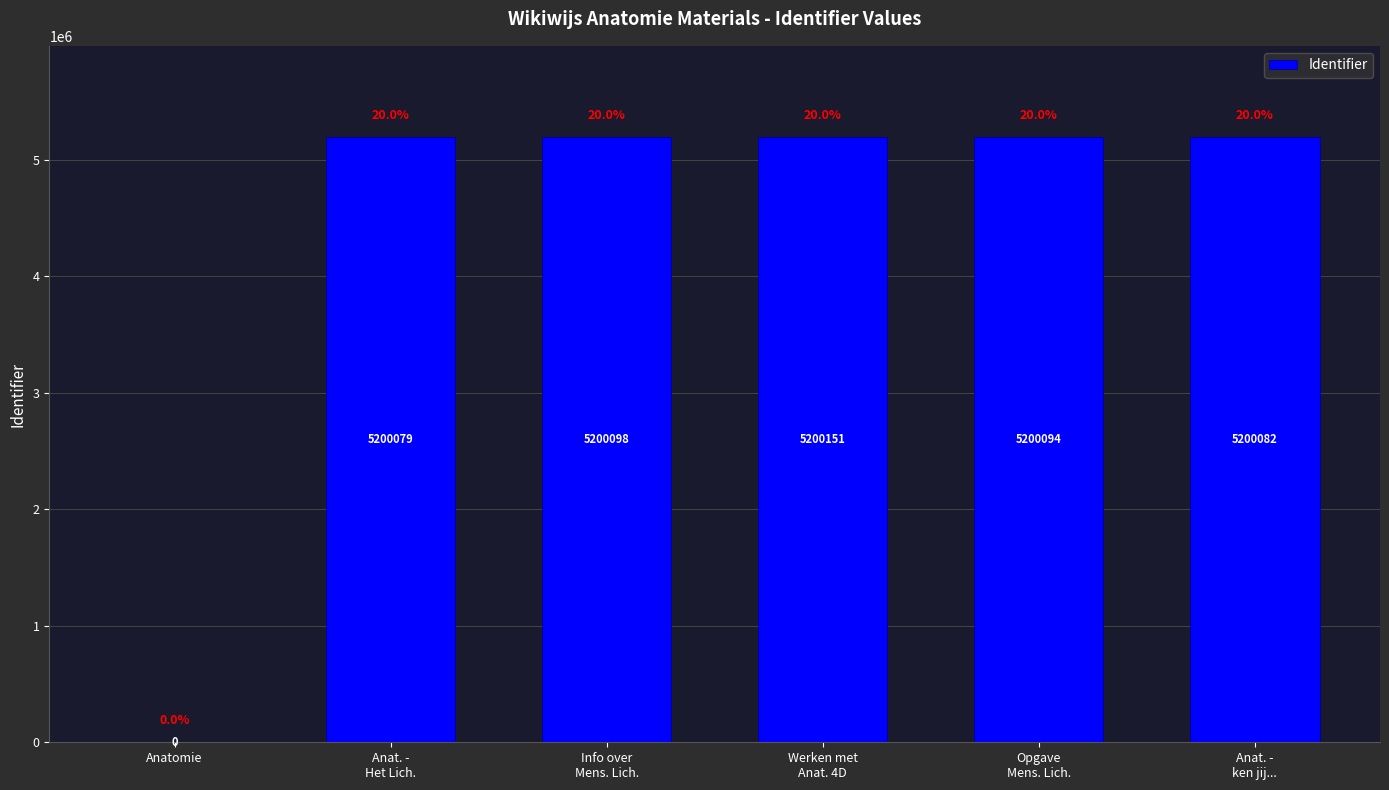

True or false: the data shows 8485747 at Info over
Mens. Lich..

False